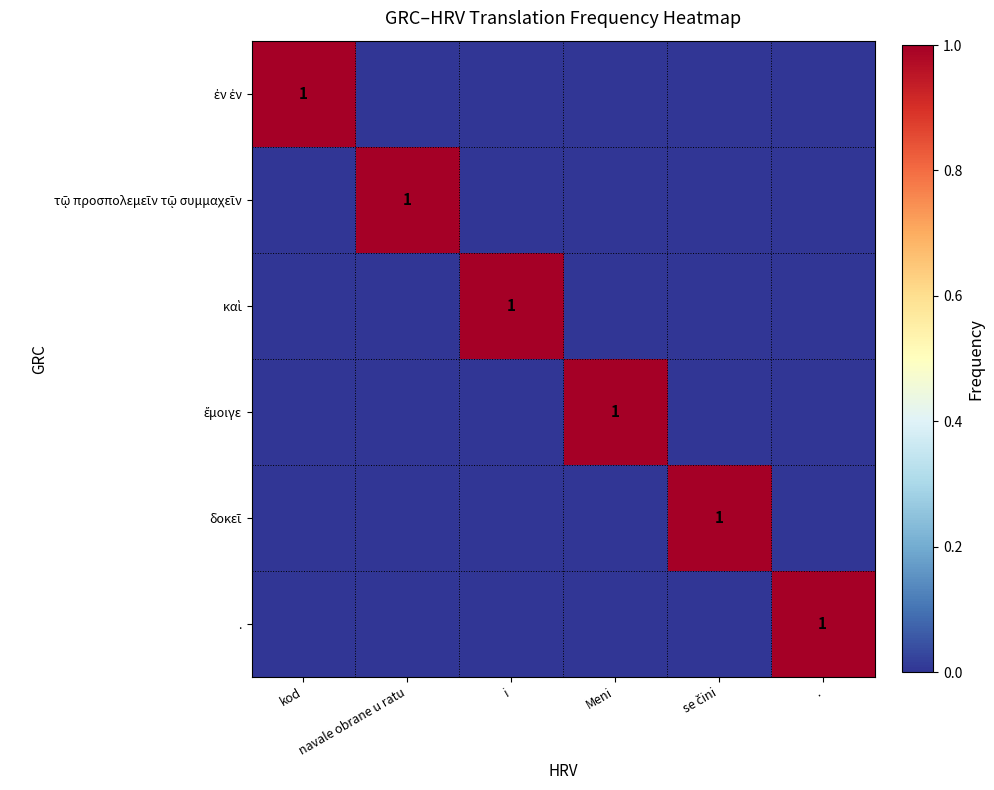

At which category is the sum across all series the highest?

kod